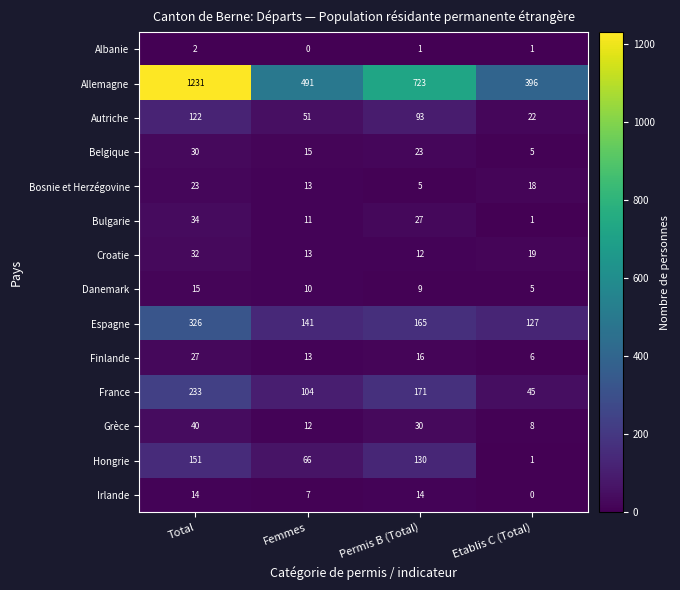

Which series has the widest spread of values?

Allemagne